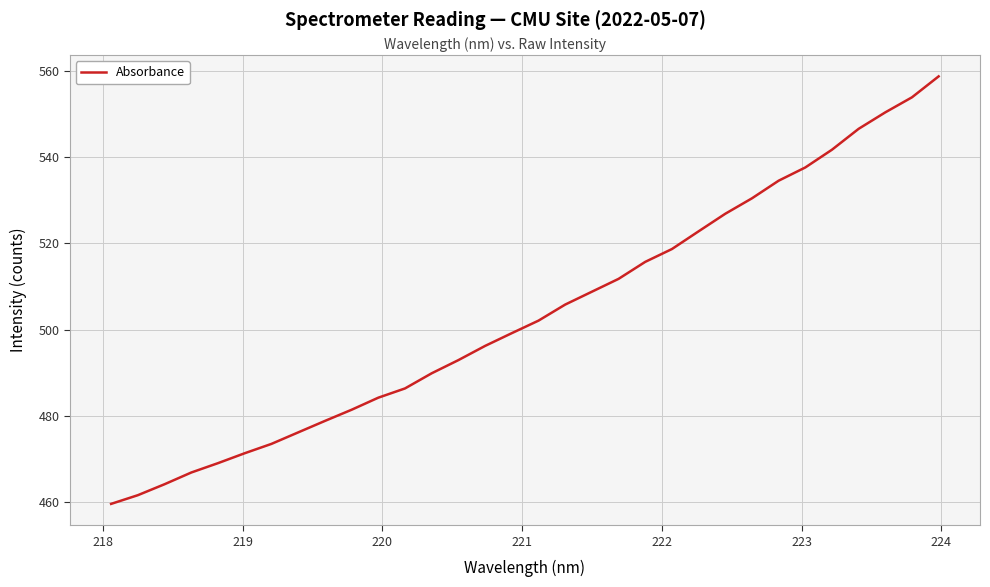

What is the maximum value shown in the chart?

558.7